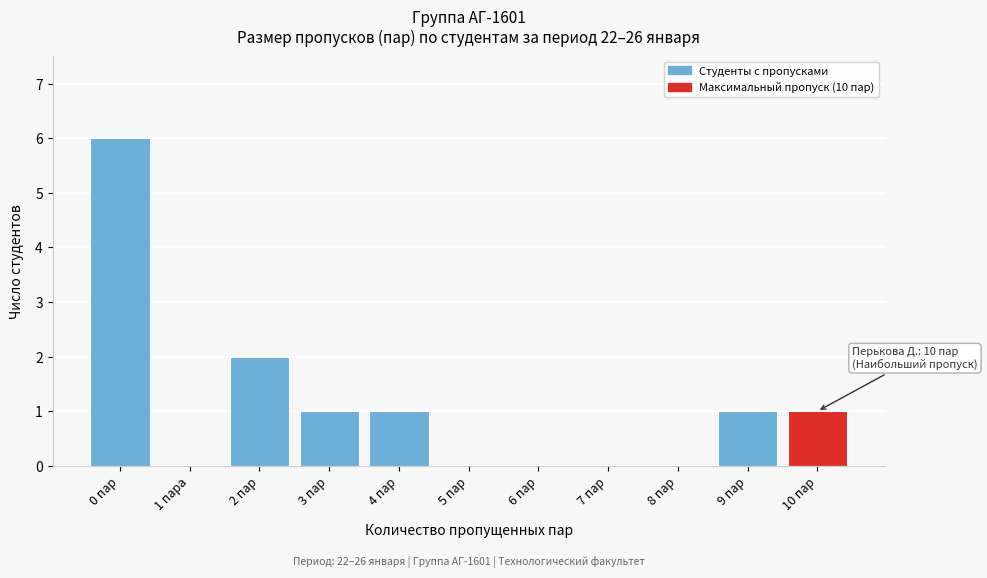

Reading right to left, what are all the values shown in this chart?

10 пар=1	9 пар=1	8 пар=0	7 пар=0	6 пар=0	5 пар=0	4 пар=1	3 пар=1	2 пар=2	1 пара=0	0 пар=6